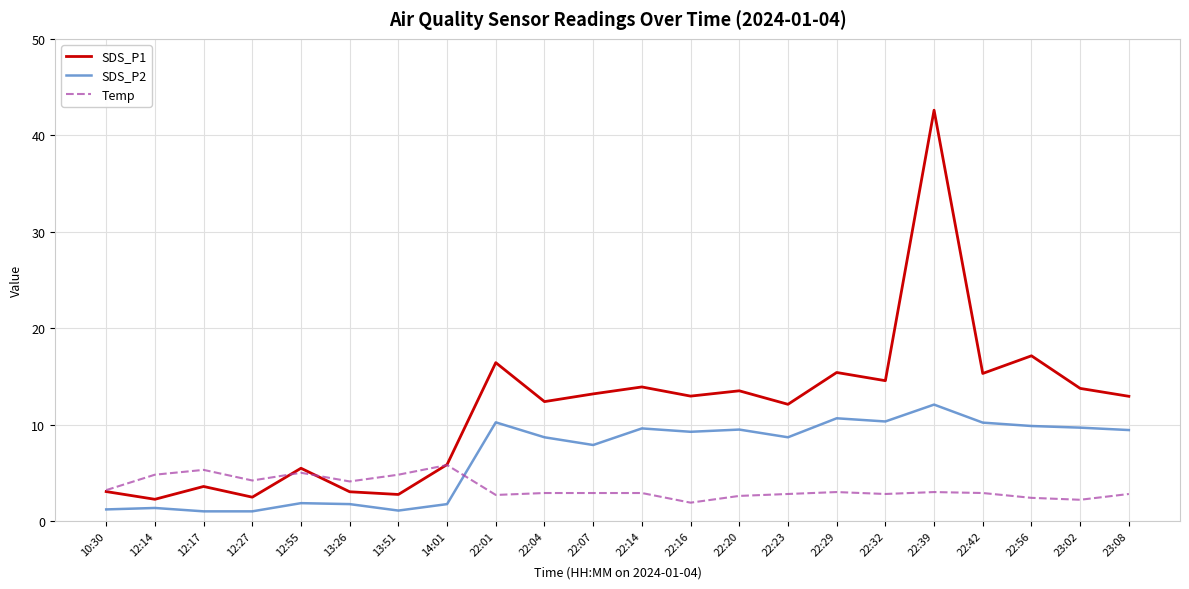

Where does the SDS_P2 series first go above 9?

22:01